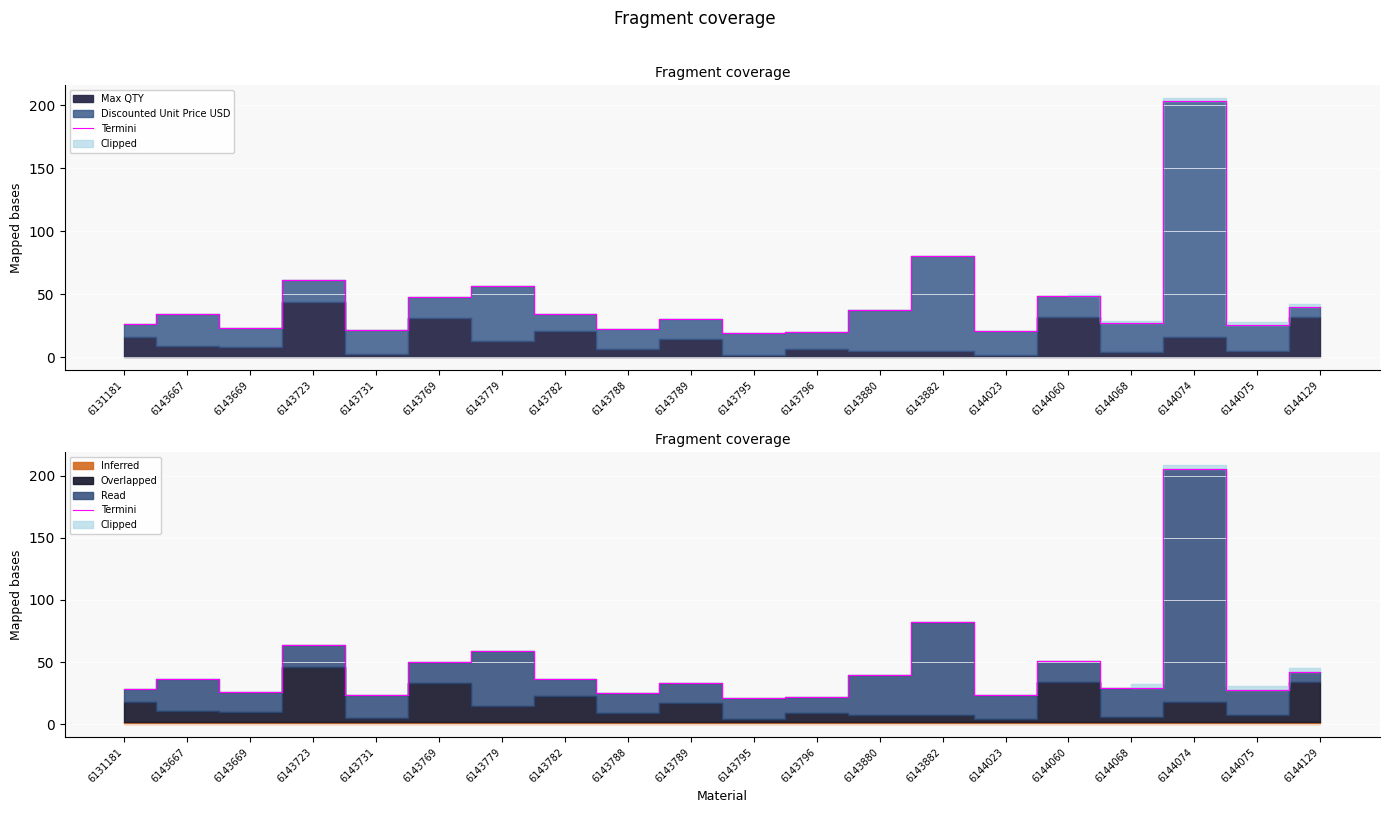

What is the value of the 8th point from the left?

36.6